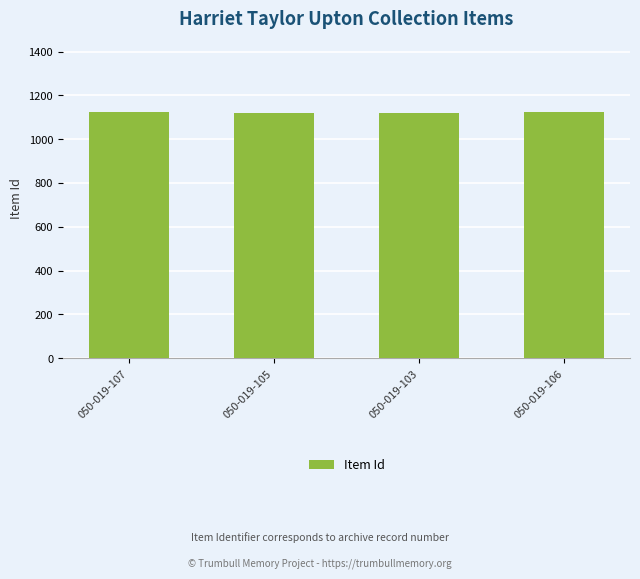

Approximately how many times larger is the value at 050-019-105 compared to 050-019-106?

1.0